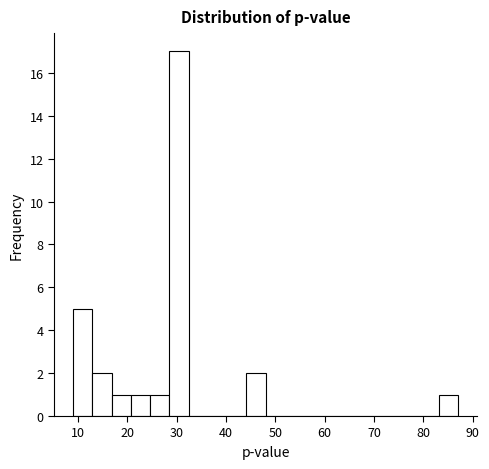

Around what value on the x-axis is the tallest bar? Give the approximate position of its centre, as read against the axis.

30